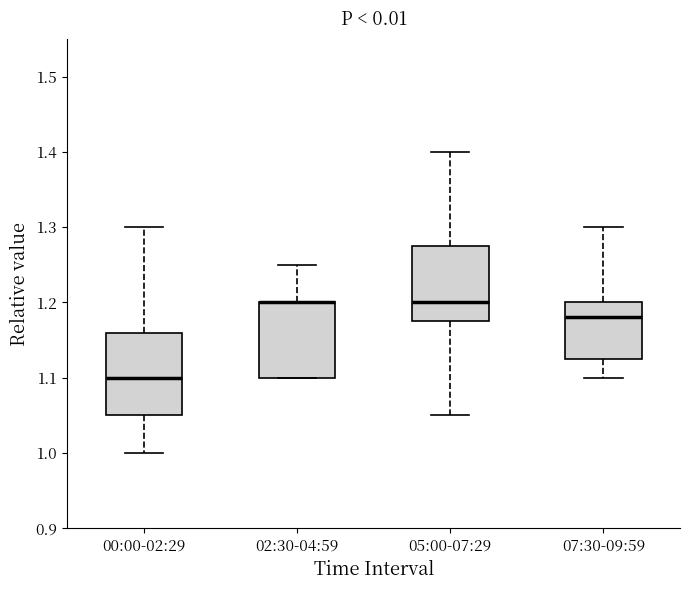

Reading left to right, read every box against the y-axis: the position of its median line, the range the box covers, and the ends of its whiskers. The values are not printed on the chart, so give them approximately, as read against the axis.

00:00-02:29: median 1.10, box 1.05 to 1.16, whiskers 1.00 to 1.30
02:30-04:59: median 1.20 (drawn on the box's upper edge), box 1.10 to 1.20, whiskers 1.10 to 1.25
05:00-07:29: median 1.20, box 1.18 to 1.28, whiskers 1.05 to 1.40
07:30-09:59: median 1.18, box 1.13 to 1.20, whiskers 1.10 to 1.30